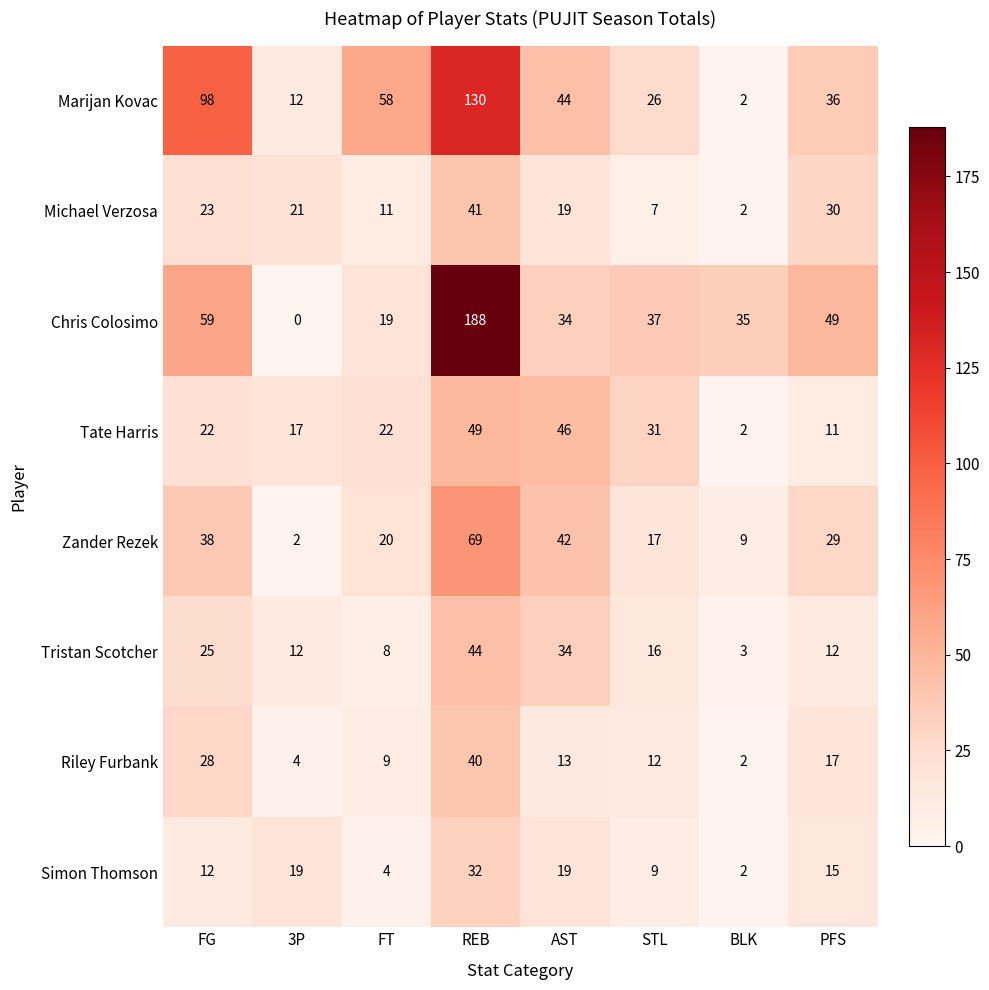

What is the sum of all Riley Furbank values?

125